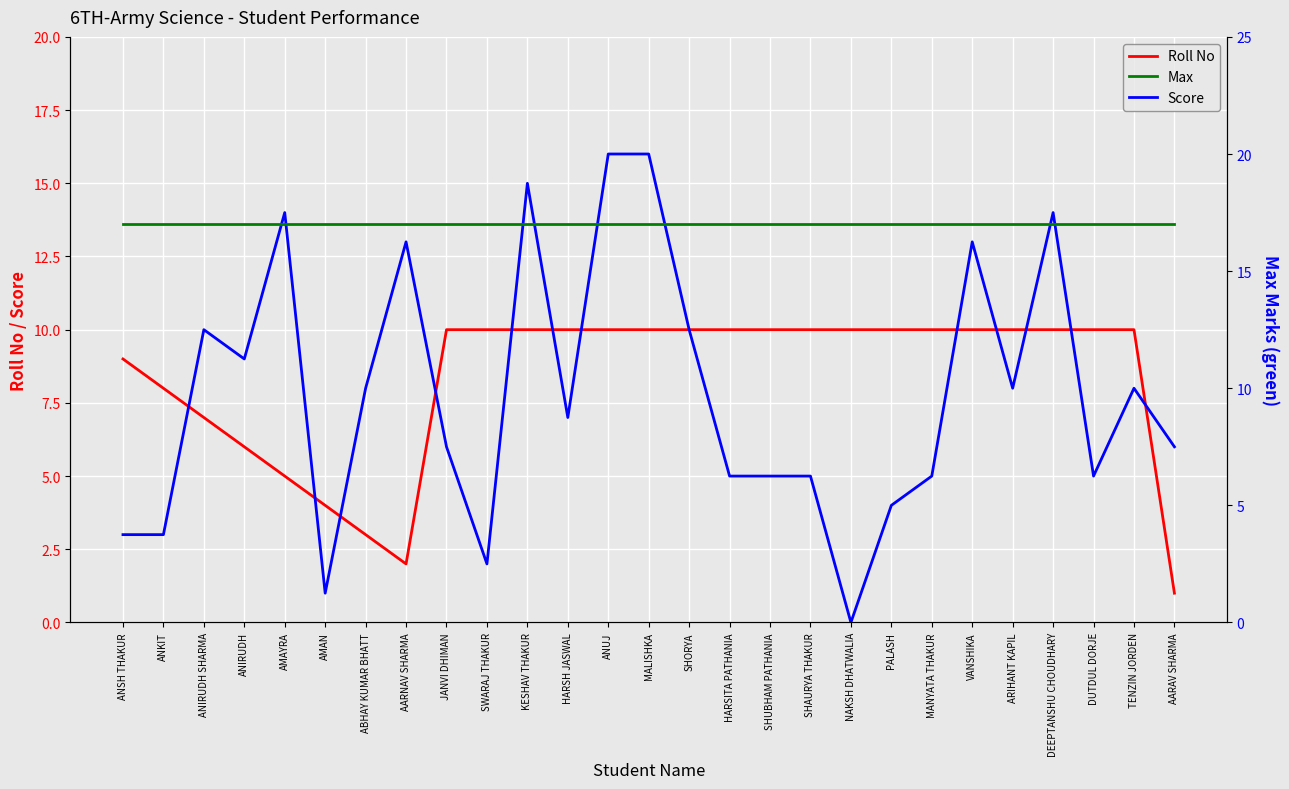

Which series has the largest total across all categories?

Max